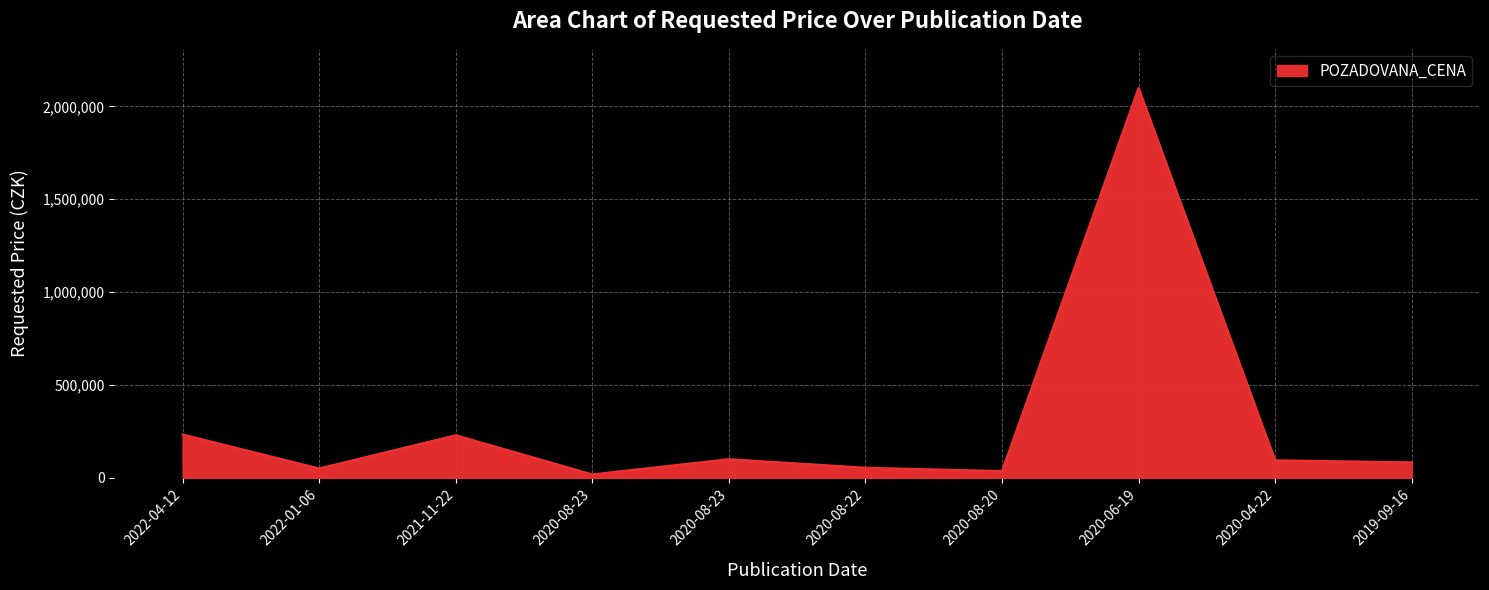

What is the change in value from 2020-08-23 to 2020-04-22?

-5918